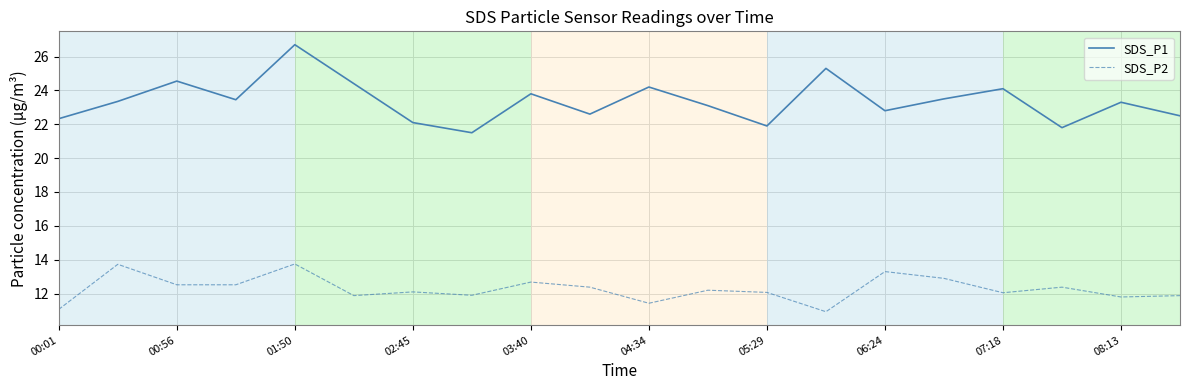

Is this an area chart (filled region under the line)?

No